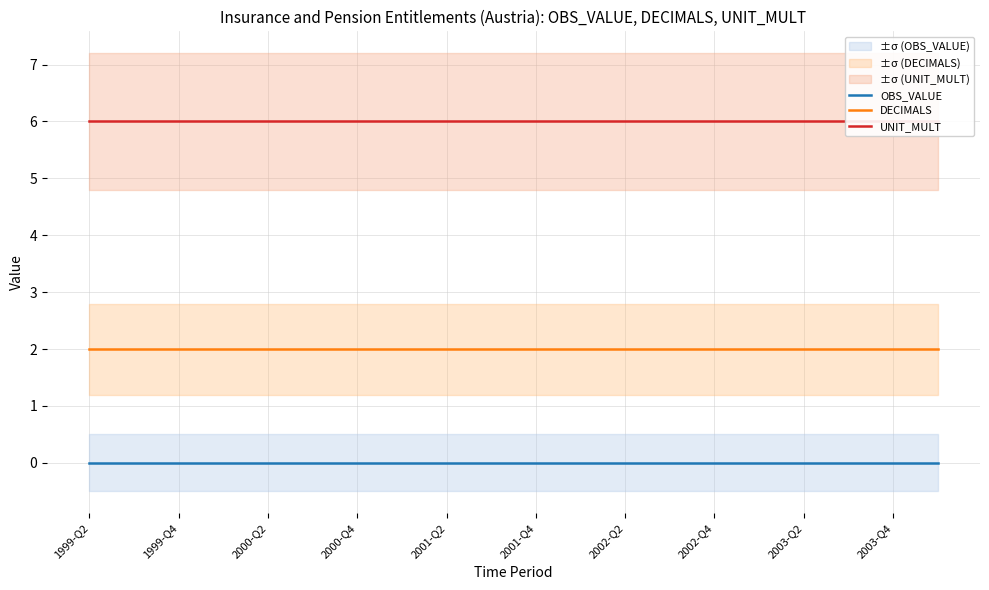

At which label is OBS_VALUE closest to 0?

1999-Q2